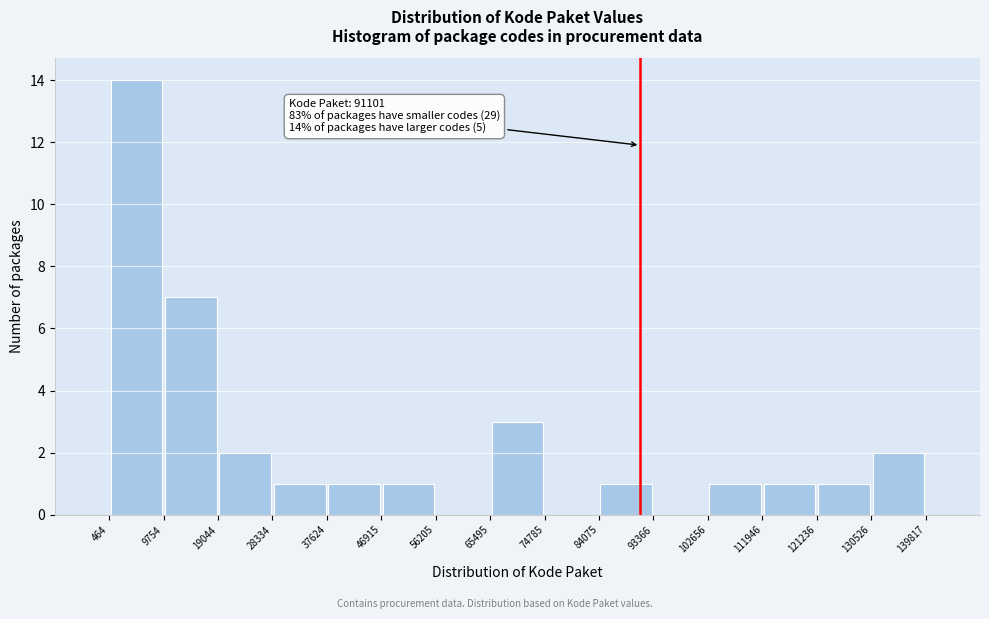

Over which range of the x-axis is the bar tallest?

464 to 9754